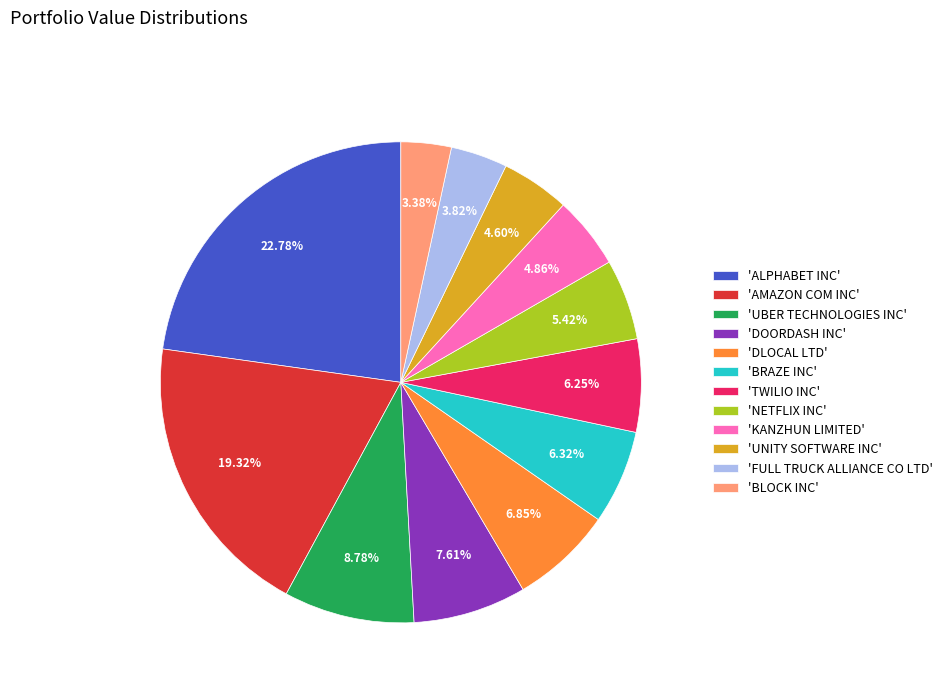

What is the largest slice in the pie chart?

'ALPHABET INC'